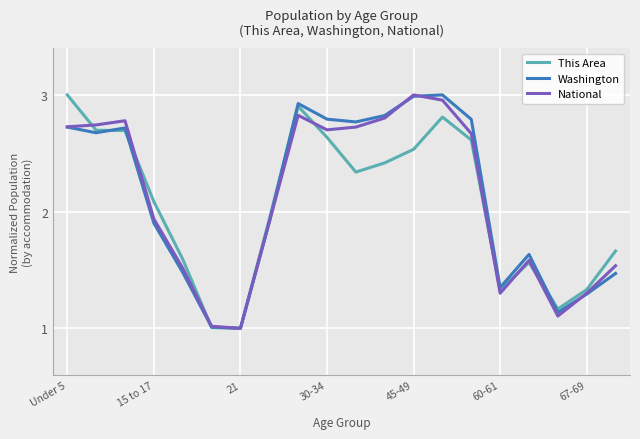

How many lines are shown in the chart?

3